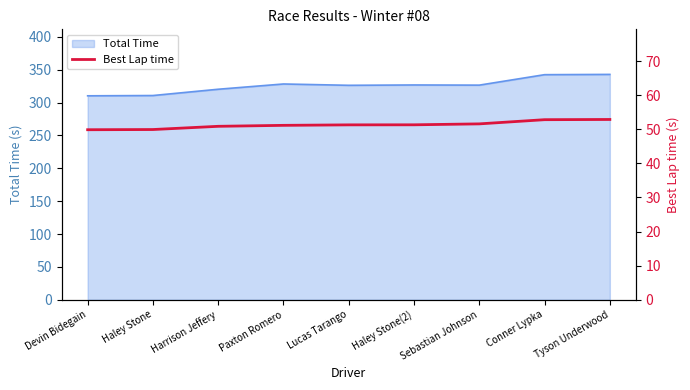

Which label corresponds to the largest value in the chart?

Tyson Underwood